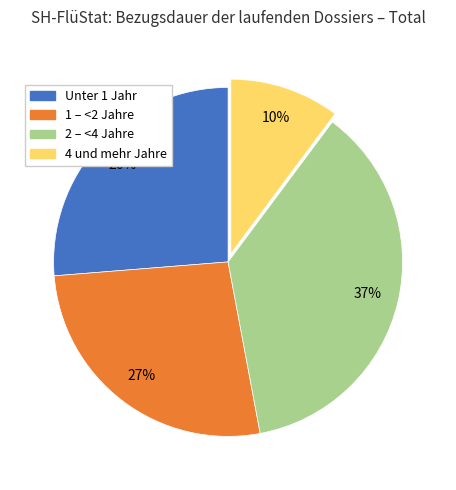

Which category has the smallest portion of the pie?

4 und mehr Jahre